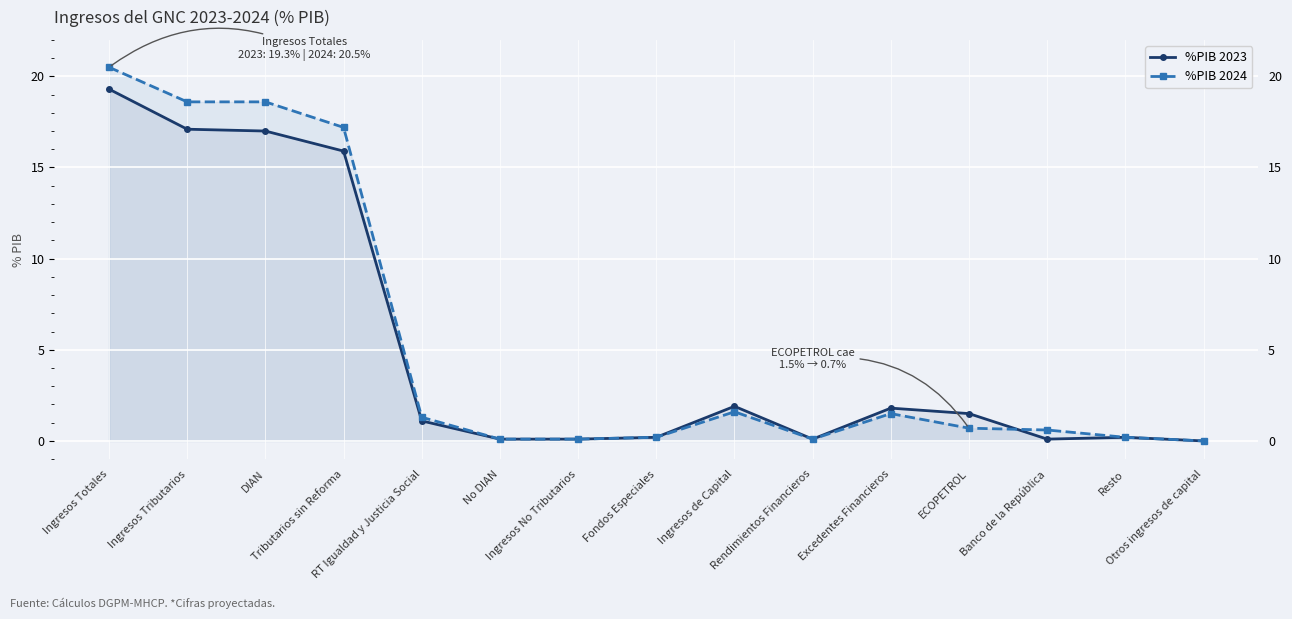

Rank the series by their average value, from lowest to highest.

%PIB 2023, %PIB 2024